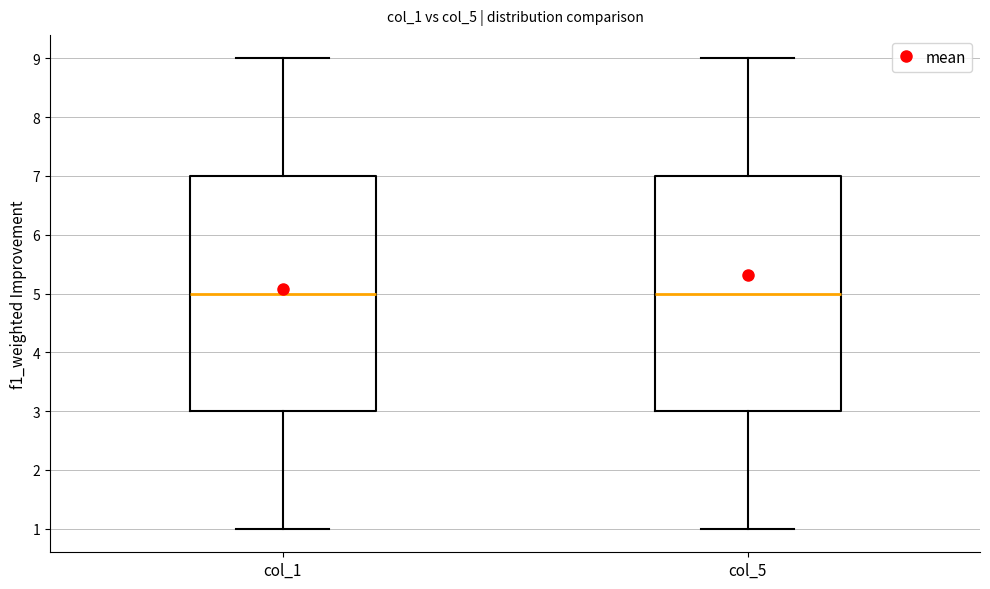

Reading left to right, read every box against the y-axis: the position of its median line, the range the box covers, and the ends of its whiskers. The values are not printed on the chart, so give them approximately, as read against the axis.

col_1: median 5, box 3 to 7, whiskers 1 to 9
col_5: median 5, box 3 to 7, whiskers 1 to 9